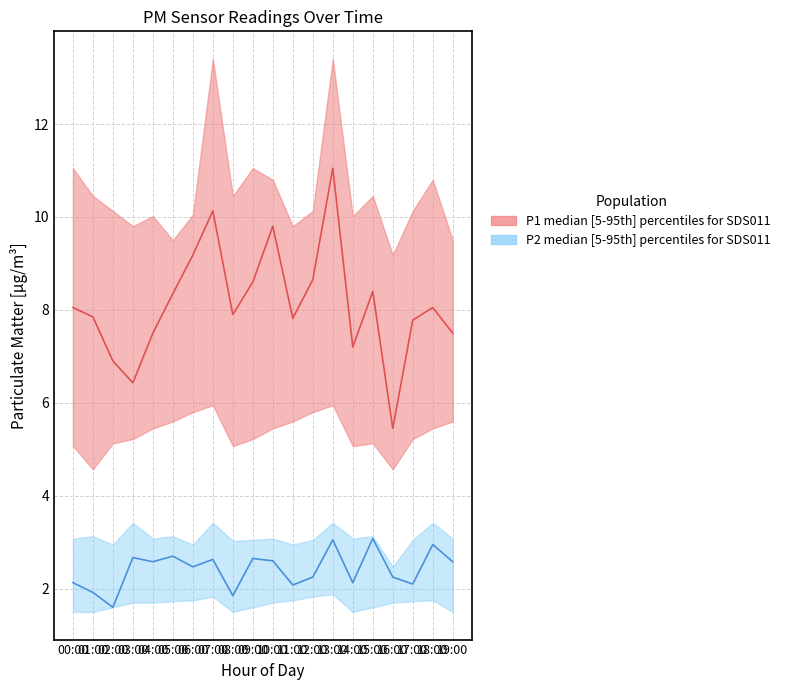

What is the minimum value for P1_median?

5.5